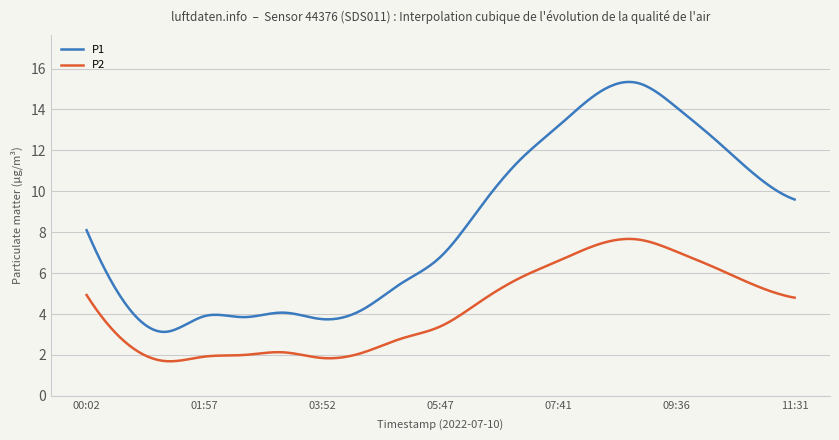

Which series has the largest range (max minus min)?

P1